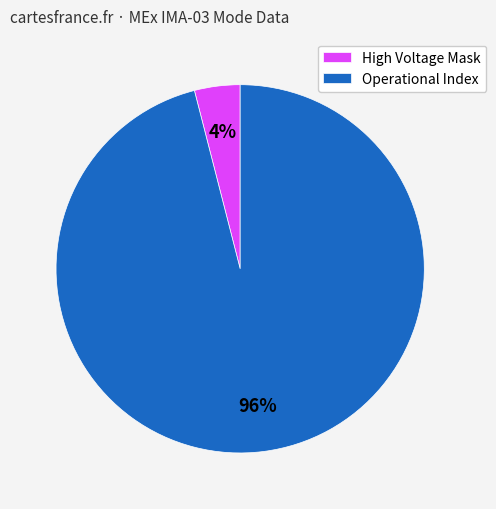

Which slice is the smallest?

High Voltage Mask